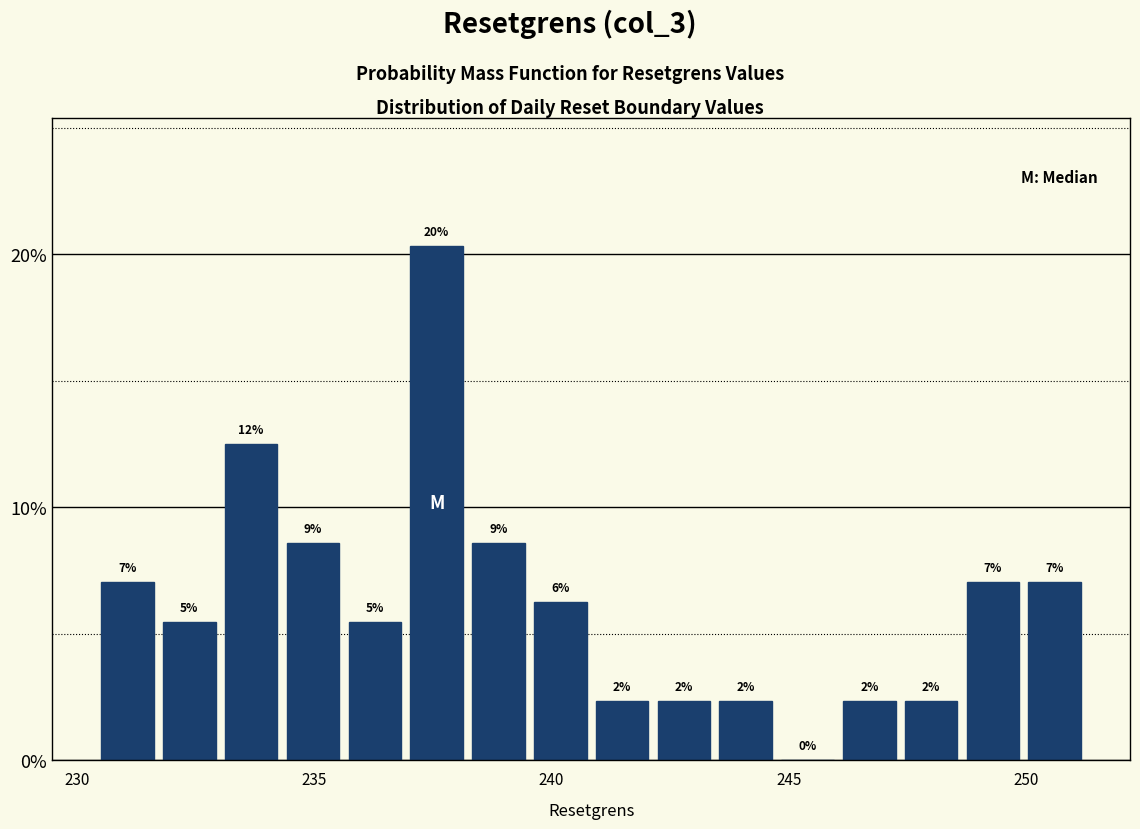

Around what value on the x-axis is the tallest bar? Give the approximate position of its centre, as read against the axis.

237.5